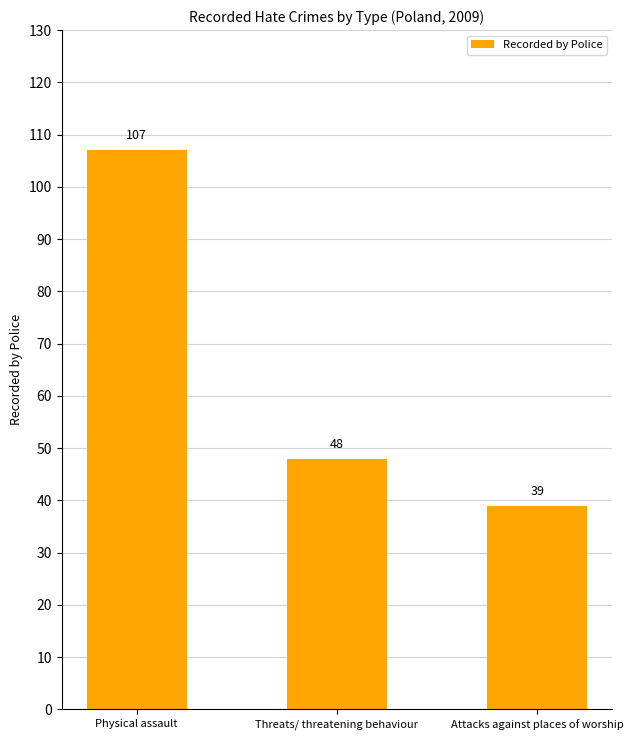

How many bars are there in total?

3